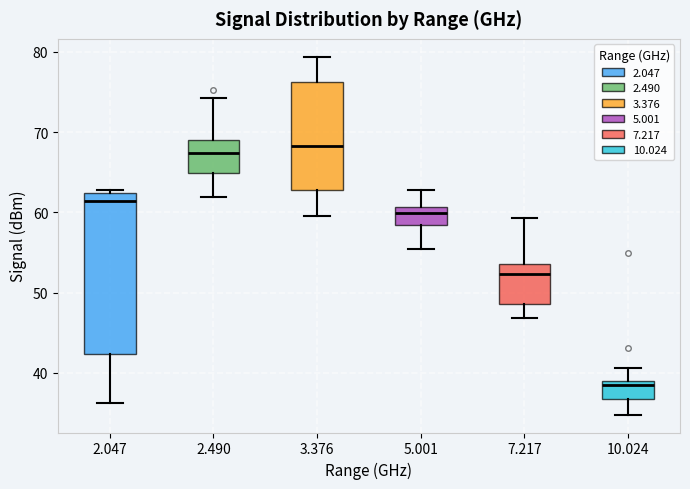

Reading left to right, transcribe this box plot: for each box, give where its median line is, the range the box spans, and where its two whiskers end, as read against the y-axis. The values are not printed on the chart, so give them approximately, as read against the axis.

2.047: median 61, box 42 to 62, whiskers 36 to 63
2.490: median 67, box 65 to 69, whiskers 62 to 74
3.376: median 68, box 63 to 76, whiskers 60 to 79
5.001: median 60, box 58 to 61, whiskers 56 to 63
7.217: median 52, box 49 to 54, whiskers 47 to 59
10.024: median 38, box 37 to 39, whiskers 35 to 41